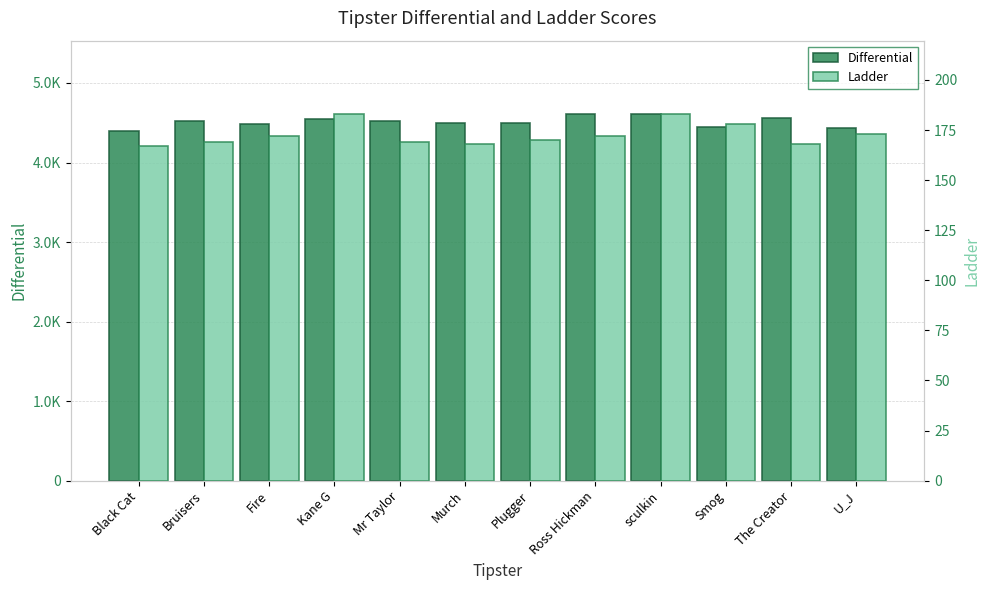

Reading left to right, list all the values displayed in this chart.

Differential: Black Cat=4394	Bruisers=4518	Fire=4484	Kane G=4547	Mr Taylor=4520	Murch=4497	Plugger=4500	Ross Hickman=4604	sculkin=4610	Smog=4445	The Creator=4560	U_J=4433
Ladder: Black Cat=167	Bruisers=169	Fire=172	Kane G=183	Mr Taylor=169	Murch=168	Plugger=170	Ross Hickman=172	sculkin=183	Smog=178	The Creator=168	U_J=173